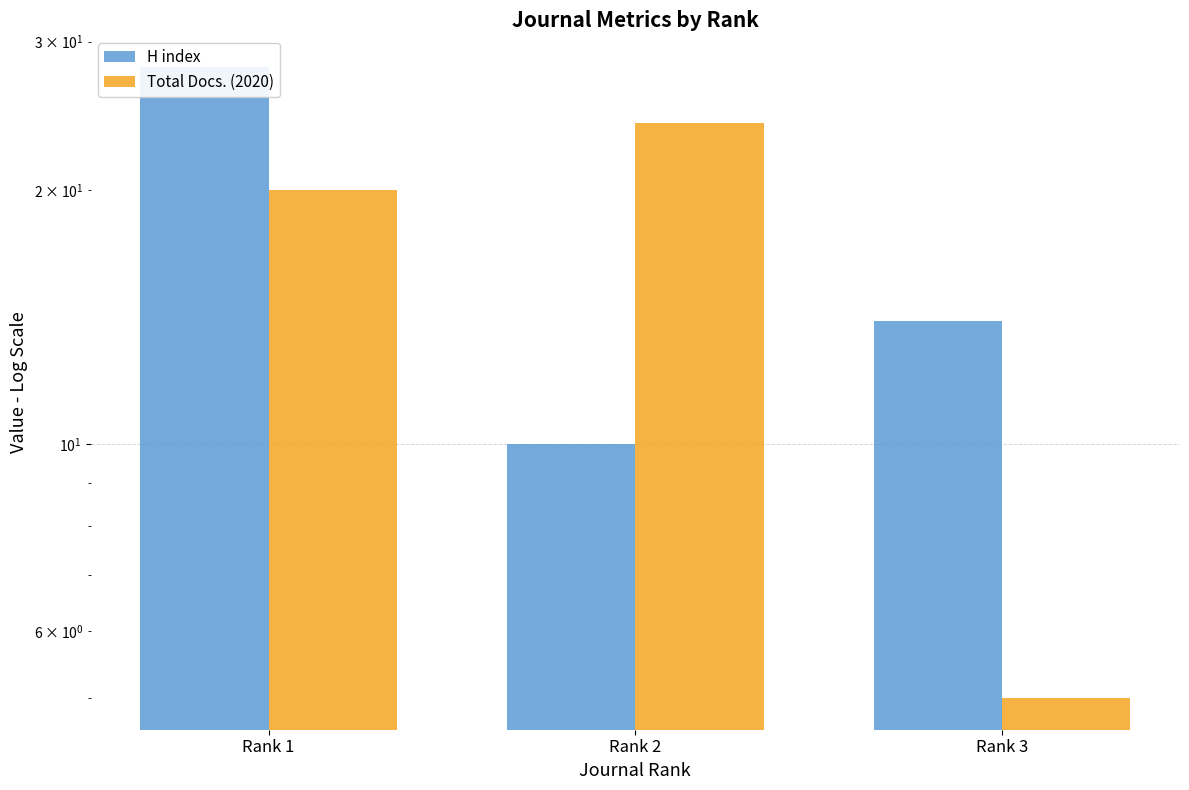

What is the total value across all series at Rank 3?

19